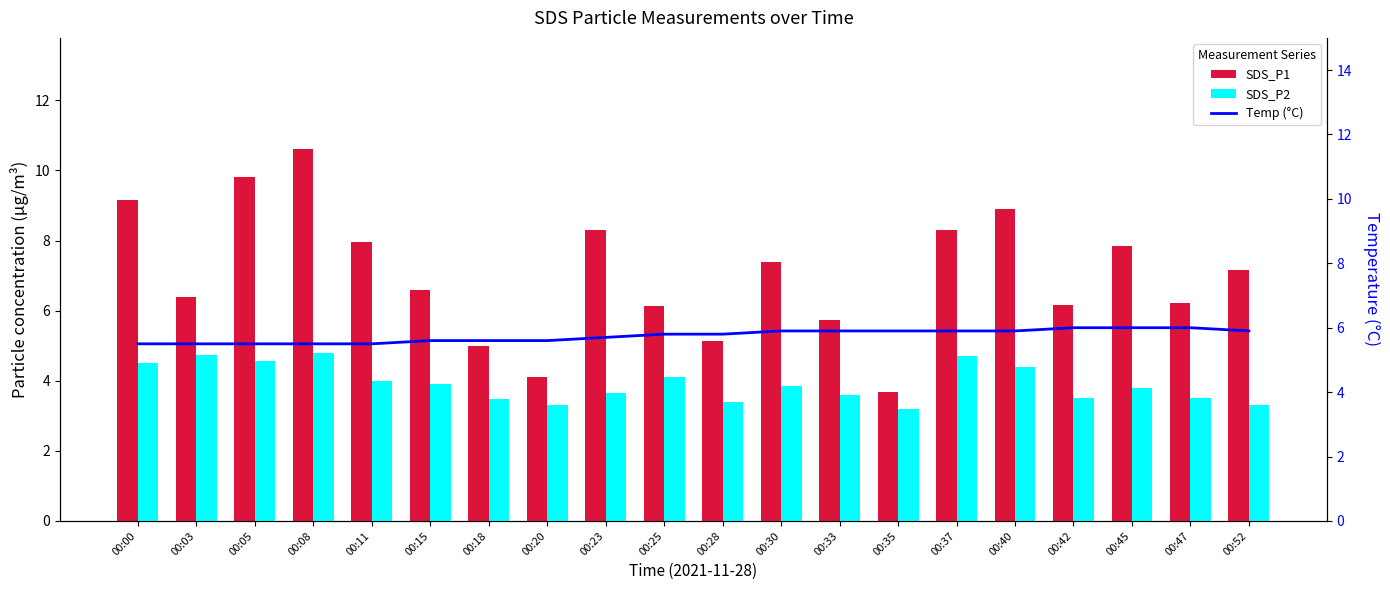

Count the Temp (°C) values in the range 5 to 6.

20